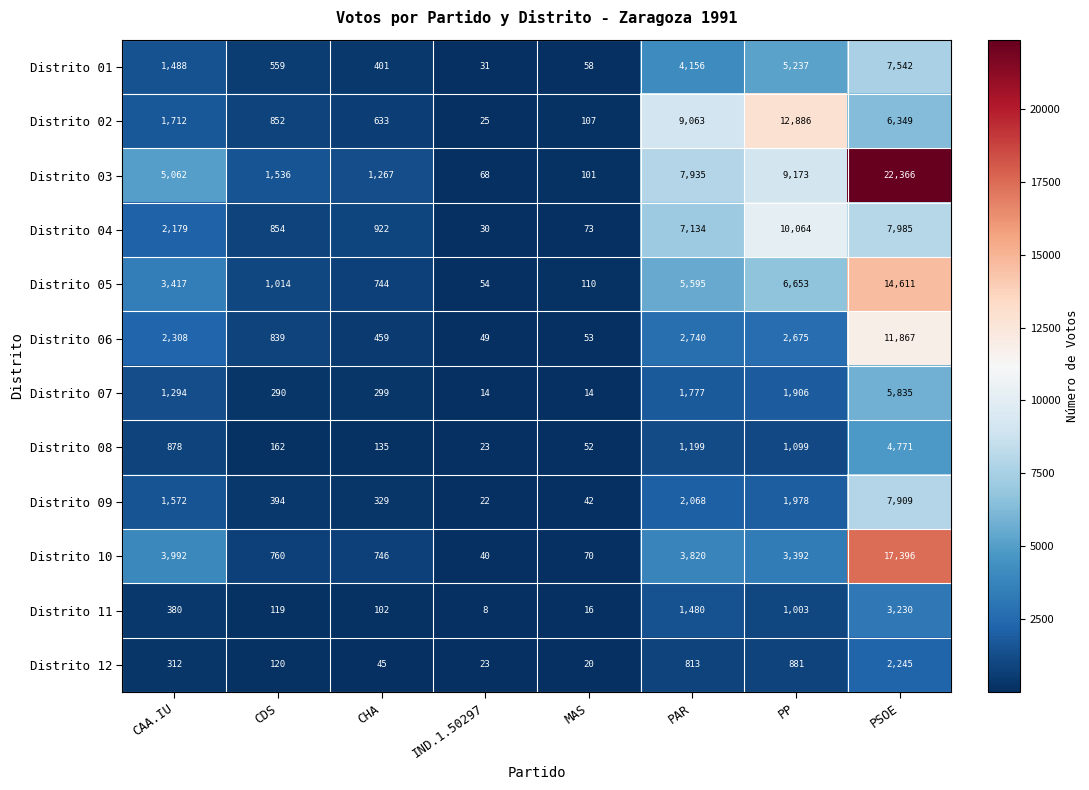

Is it true that Distrito 06 equals 839 at CDS?

True